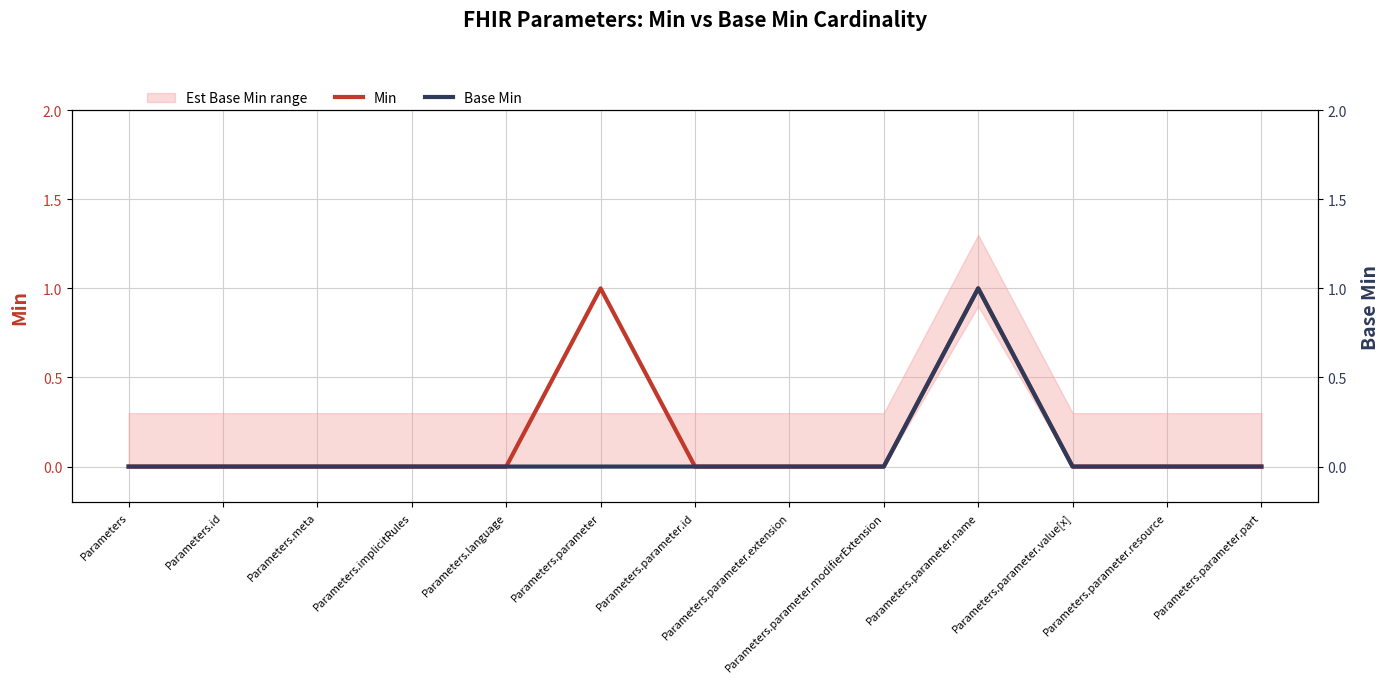

Rank the series by their maximum value, from lowest to highest.

Min, Base Min